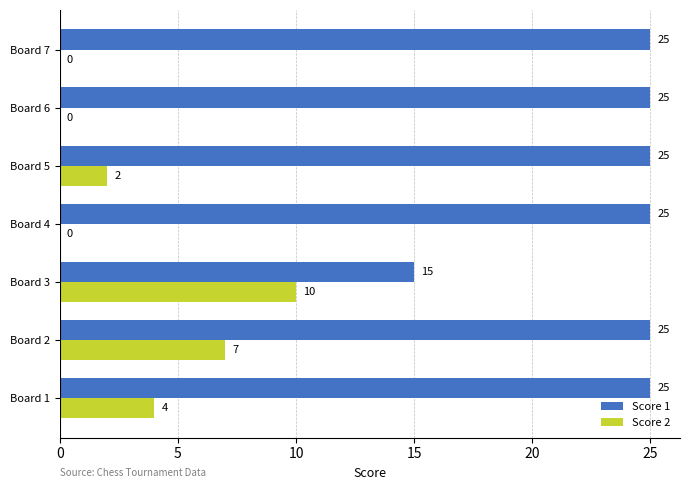

How many Score 2 values are between 0 and 7?

6